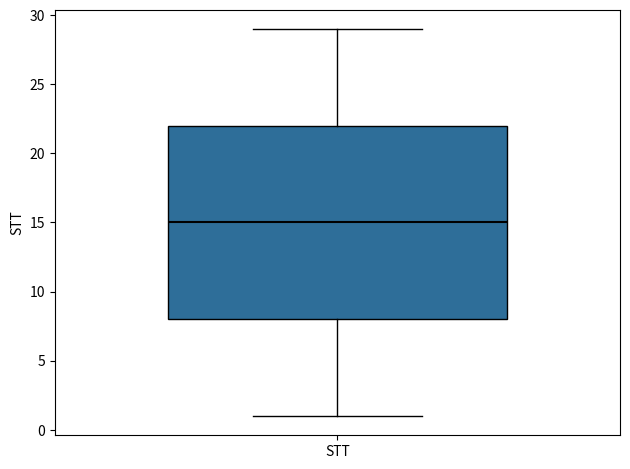

Transcribe this box plot: give where the median line is, the range the box spans, and where the two whiskers end, as read against the y-axis. The values are not printed on the chart, so give them approximately, as read against the axis.

median 15, box 8 to 22, whiskers 1 to 29